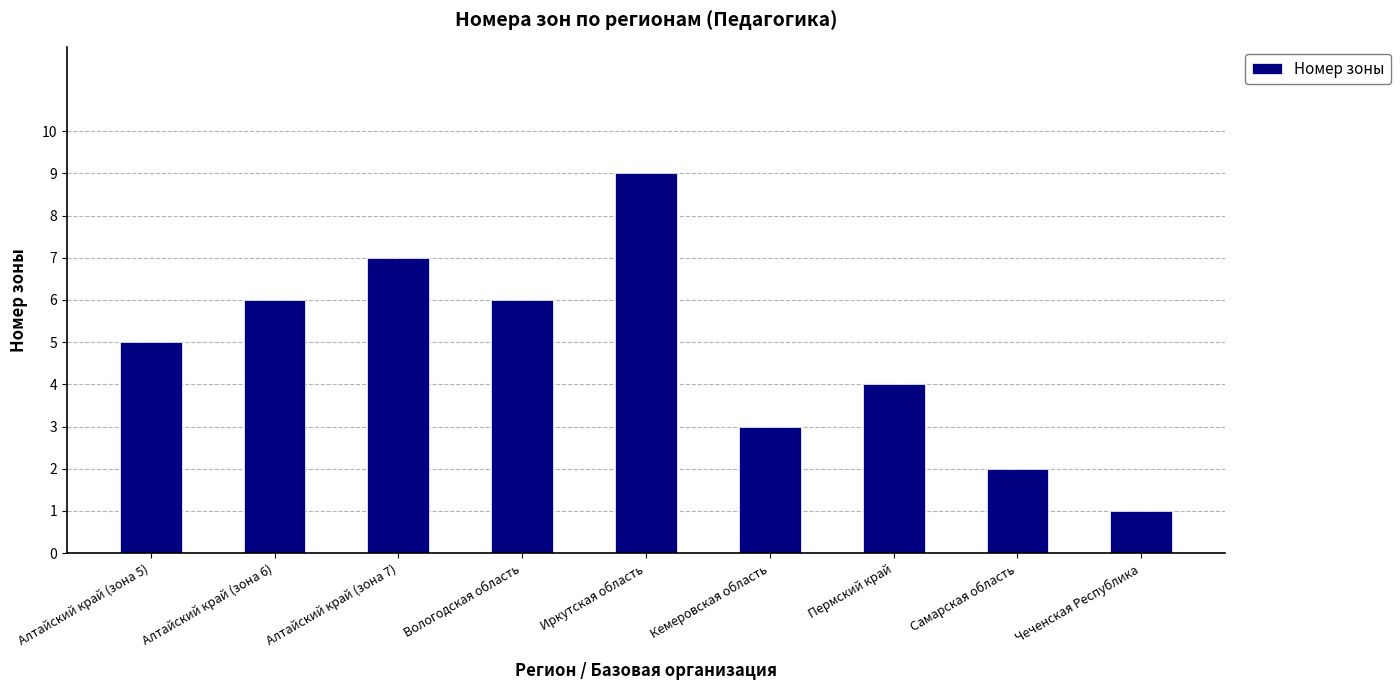

Which has a higher value, Алтайский край (зона 6) or Кемеровская область?

Алтайский край (зона 6)